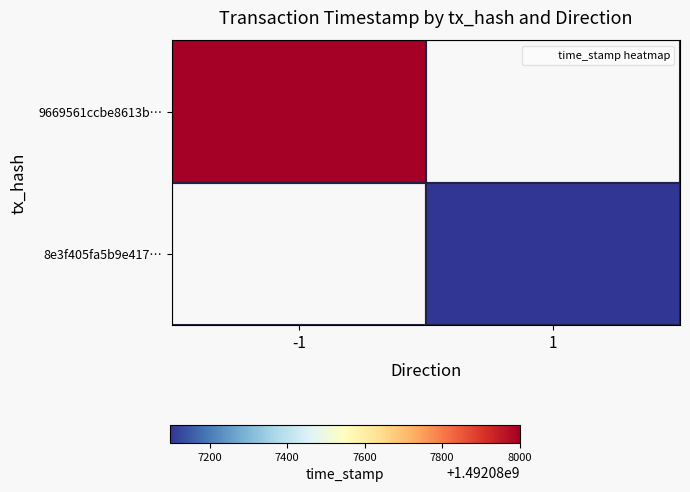

At which category is the sum across all series the highest?

-1